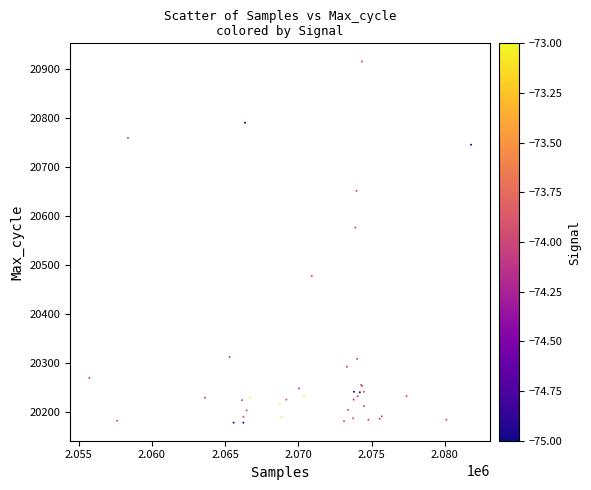

What Y value in the scatter plot is closest to 20546?

20576